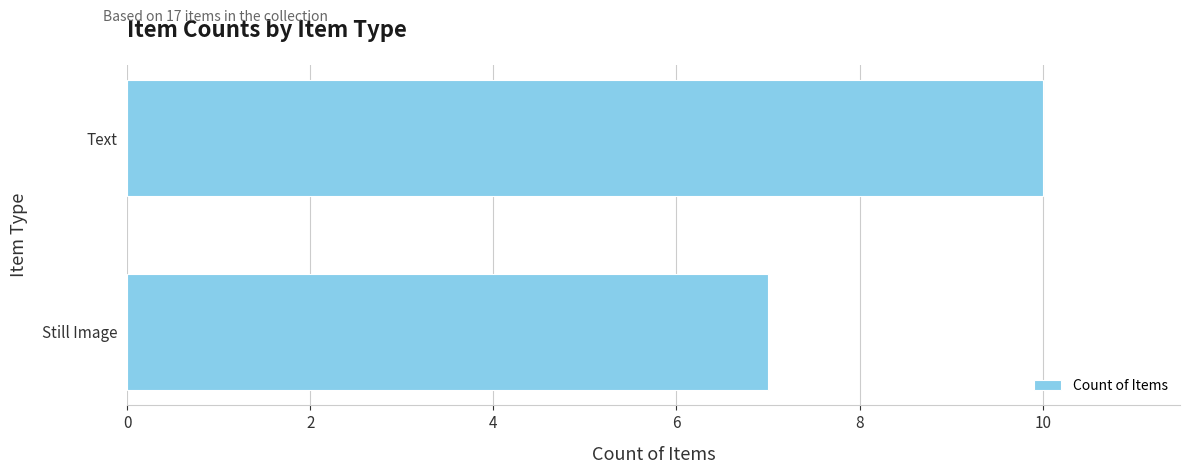

The value at Text is 13. True or false?

False